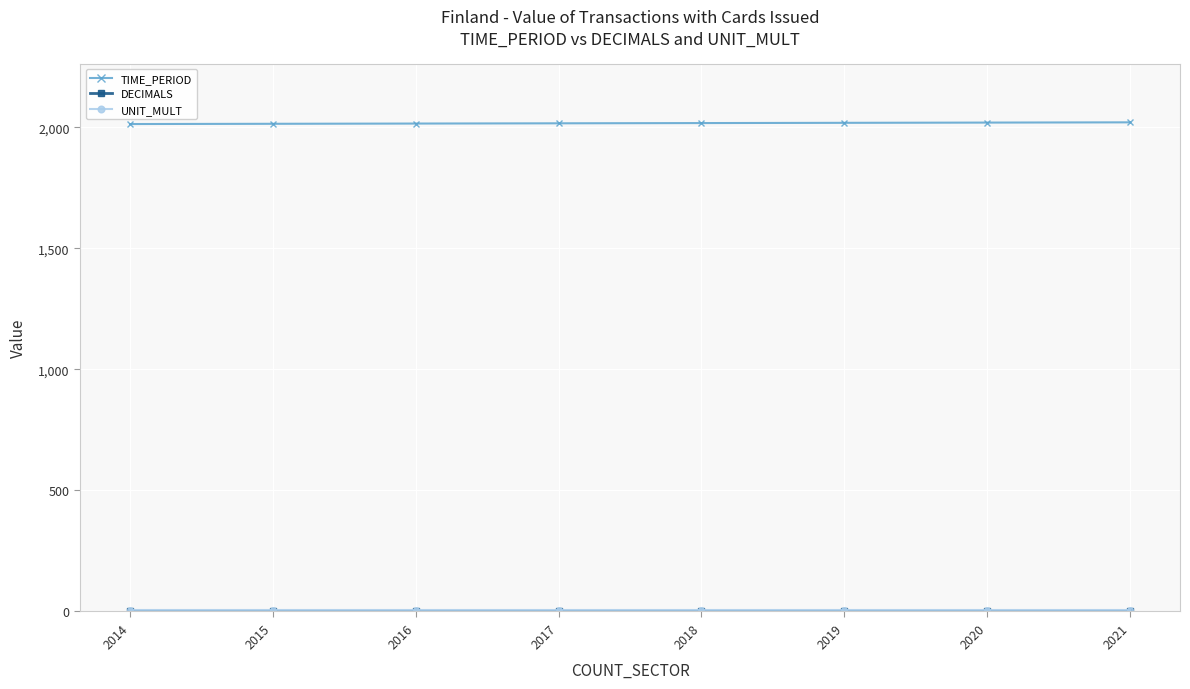

How many lines are shown in the chart?

3